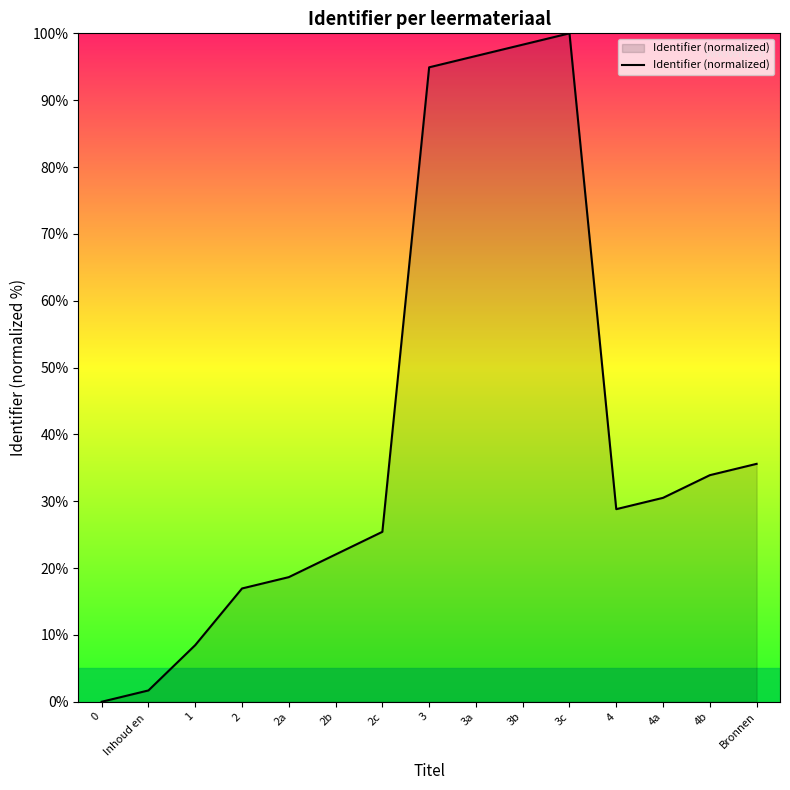

Reading left to right, list all the values displayed in this chart.

0.0	1.7	8.5	16.9	18.6	22.0	25.4	94.9	96.6	98.3	100.0	28.8	30.5	33.9	35.6